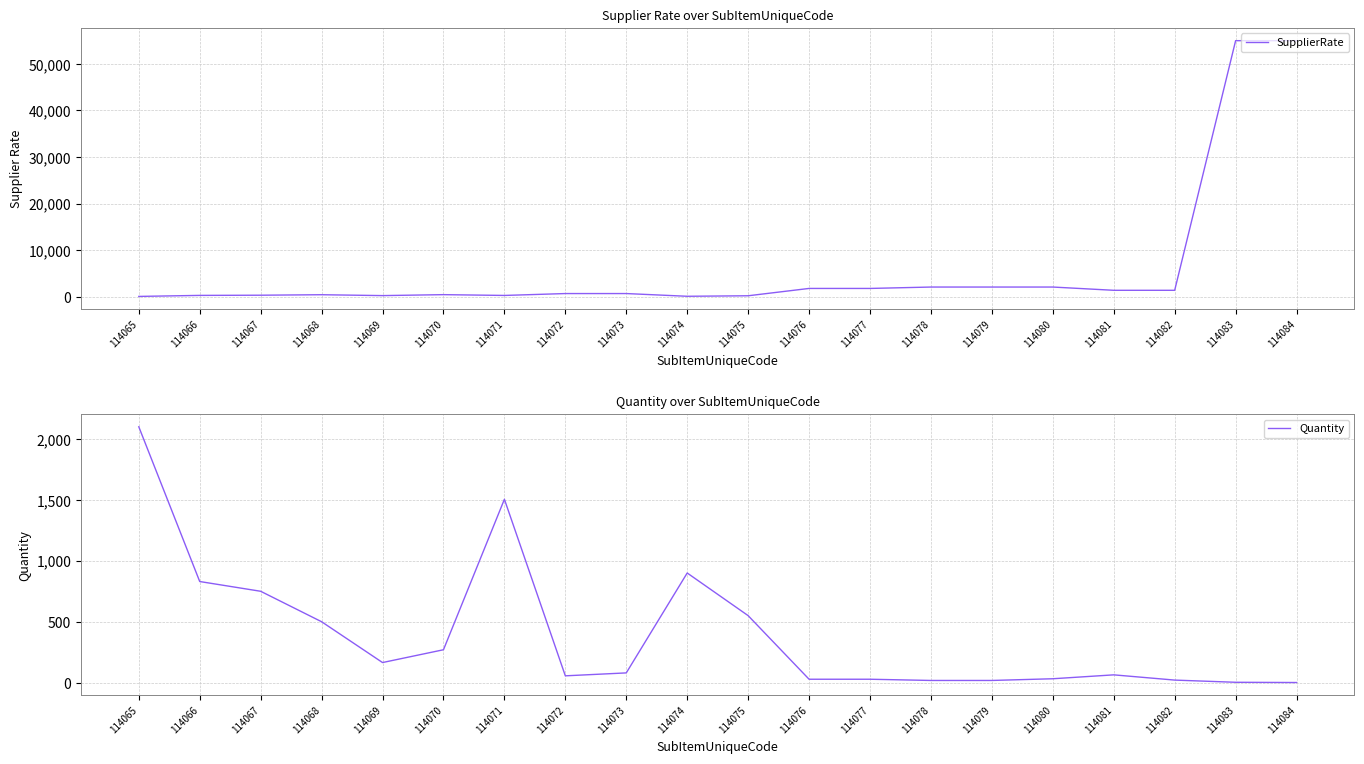

How many categories are shown in the chart?

20